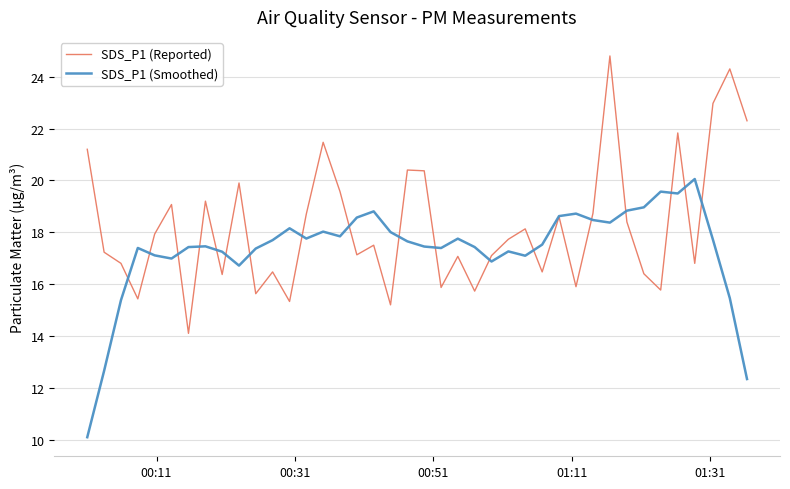

List the series in order of their peak value, highest first.

SDS_P1 (Reported), SDS_P1 (Smoothed)